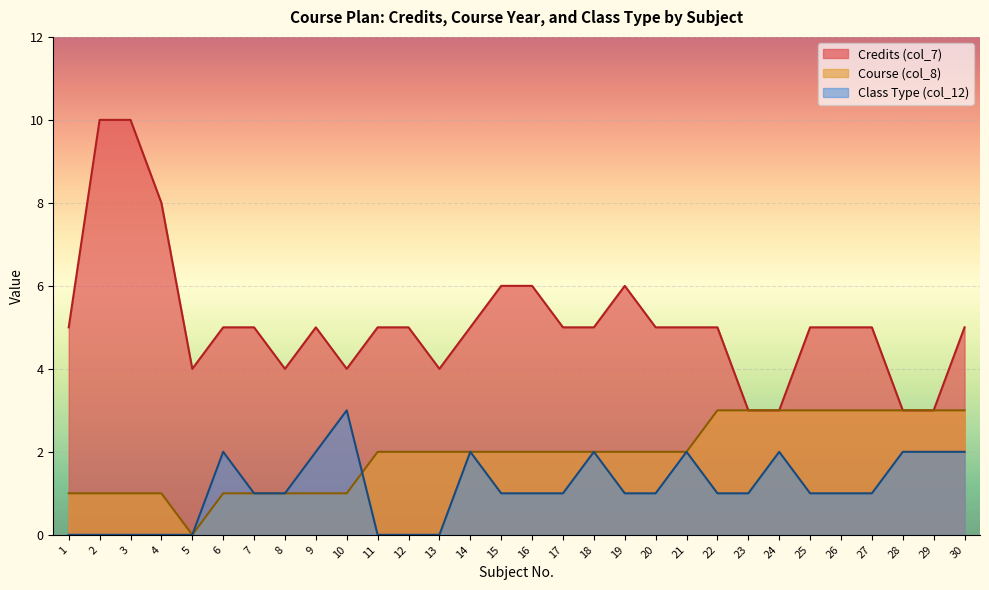

Where is Course (col_8) nearest to the value 1?

1